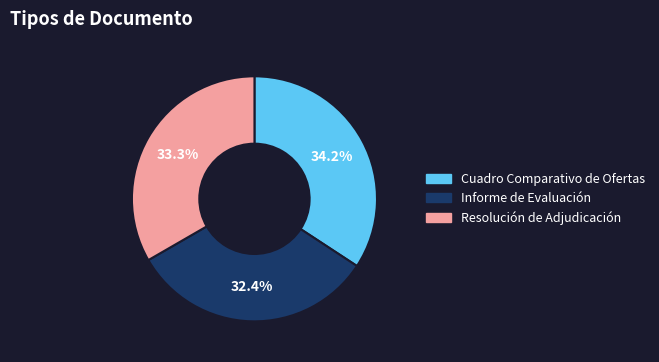

To the nearest percent, what portion does Cuadro Comparativo de Ofertas represent?

34%